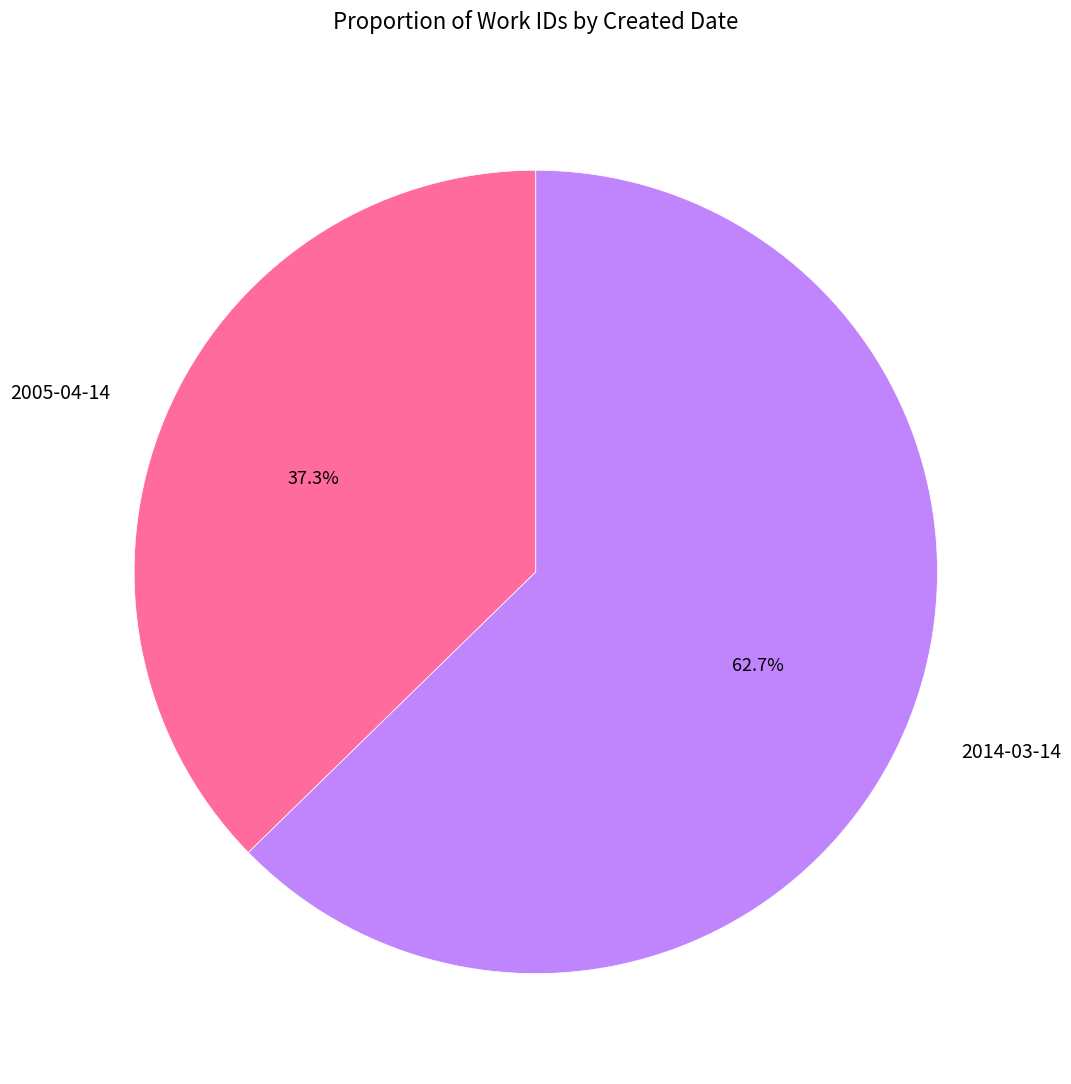

Which slice represents more than half of the pie?

2014-03-14